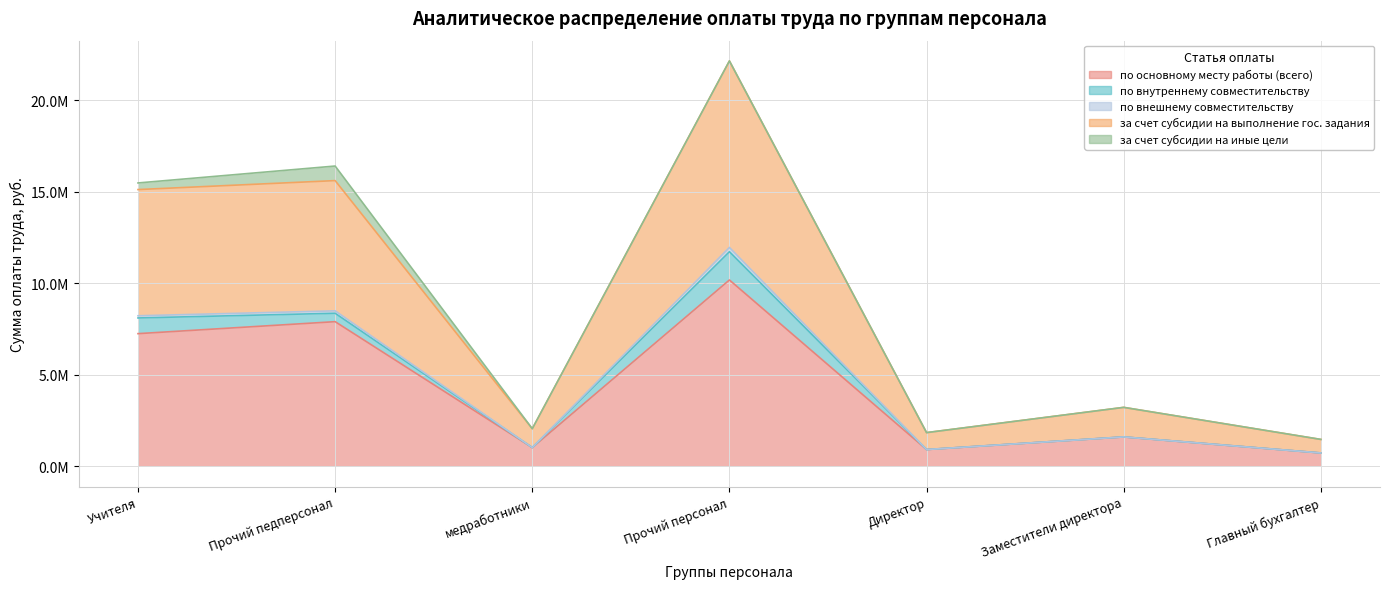

How many values in the по основному месту работы (всего) series exceed 1614138?

3